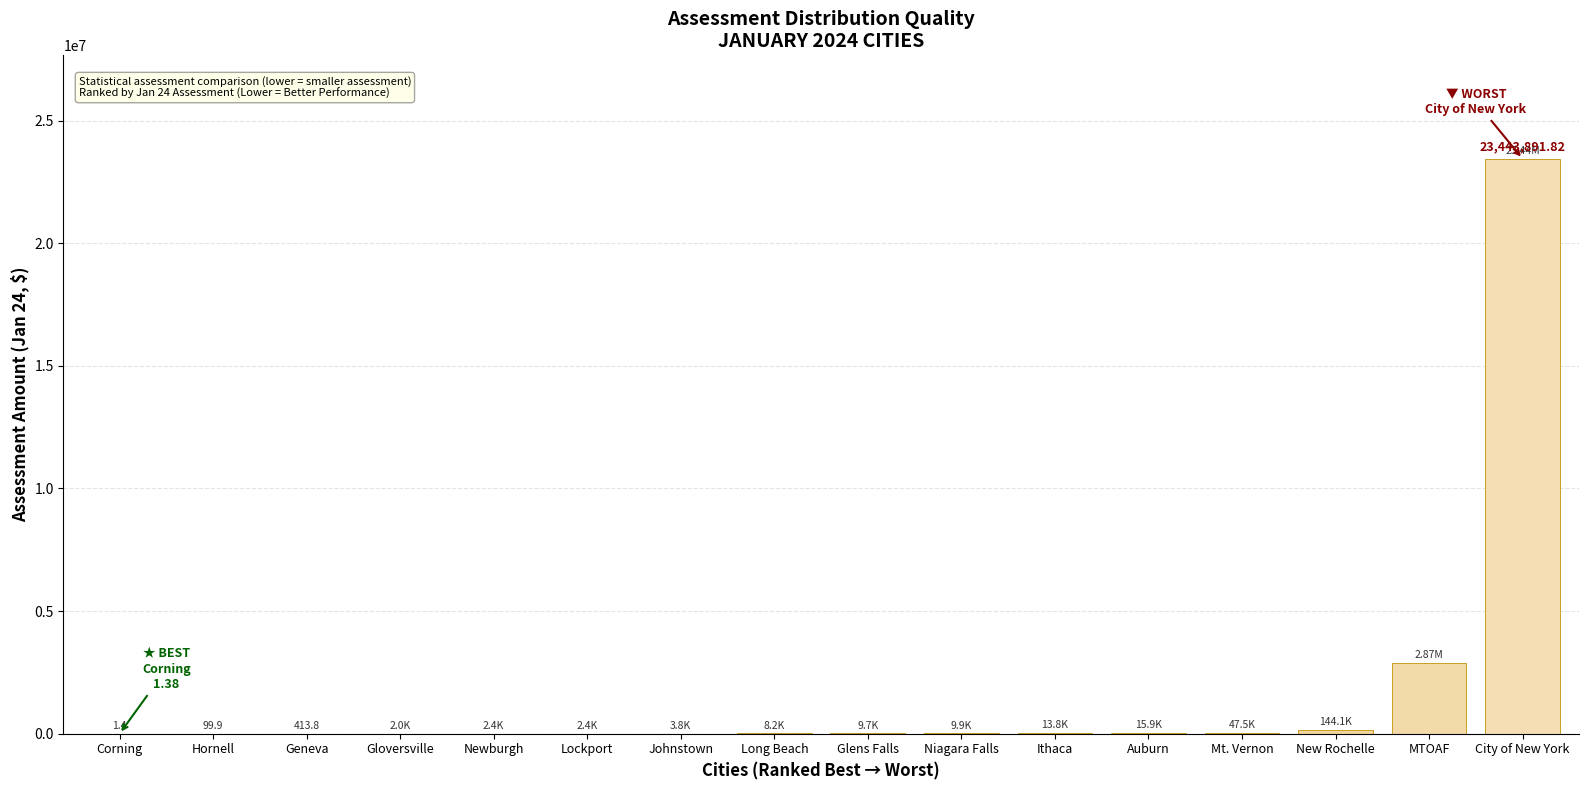

How many series are shown in this chart?

1